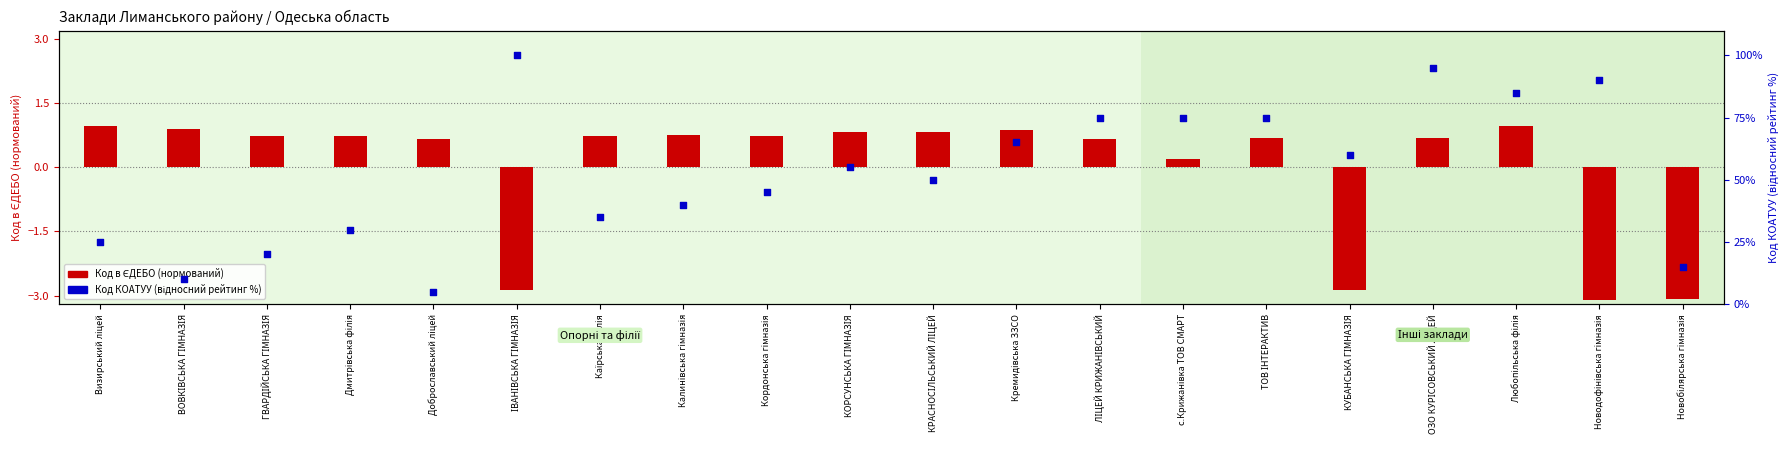

Which series has the largest total across all categories?

Код КОАТУУ (відносний рейтинг %)